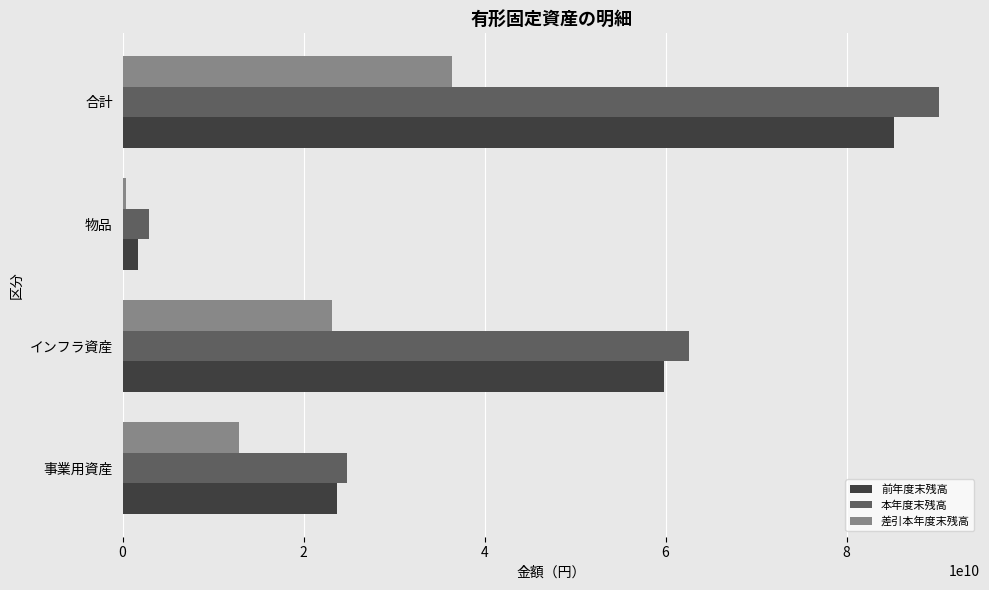

At how many categories does at least one series exceed 81496123852?

1